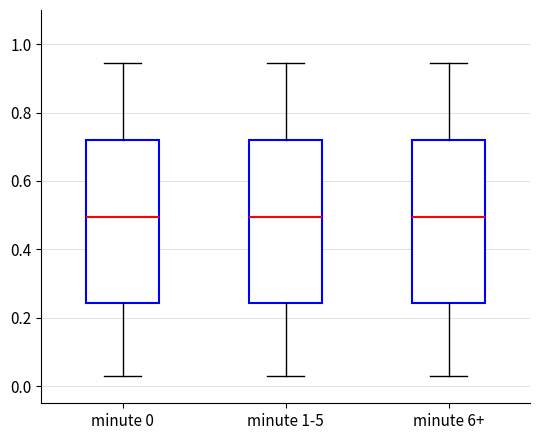

Reading left to right, transcribe this box plot: for each box, give where its median line is, the range the box spans, and where its two whiskers end, as read against the y-axis. The values are not printed on the chart, so give them approximately, as read against the axis.

minute 0: median 0.50, box 0.24 to 0.72, whiskers 0.02 to 0.94
minute 1-5: median 0.50, box 0.24 to 0.72, whiskers 0.02 to 0.94
minute 6+: median 0.50, box 0.24 to 0.72, whiskers 0.02 to 0.94